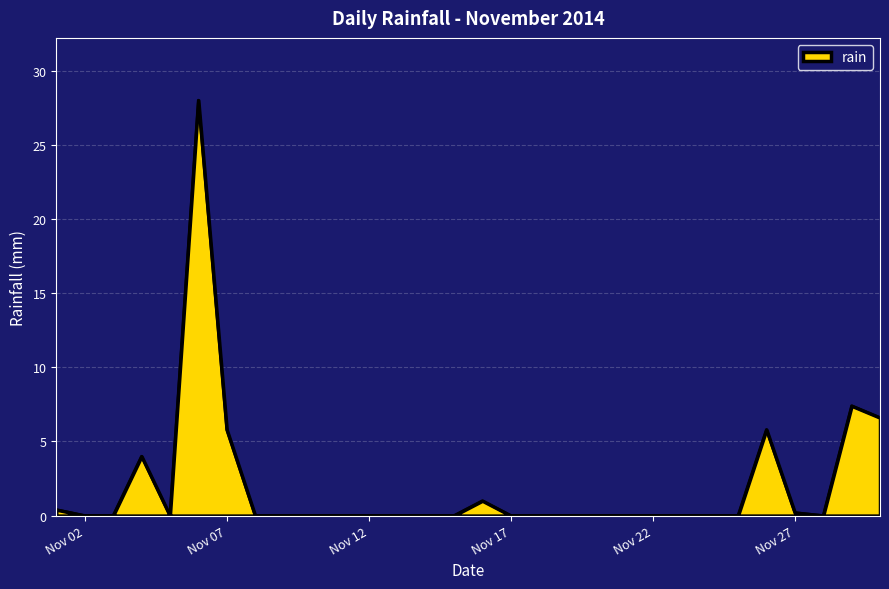

What is the difference between the maximum and minimum values?

28.0